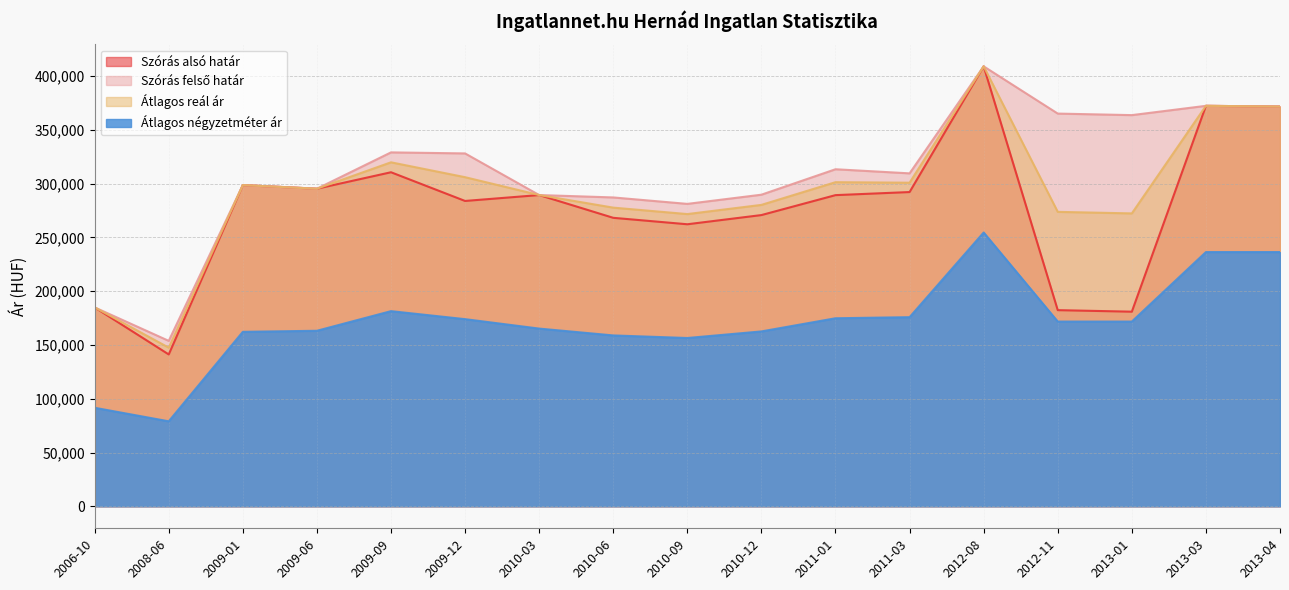

Which series has the largest total across all categories?

Szórás felső határ